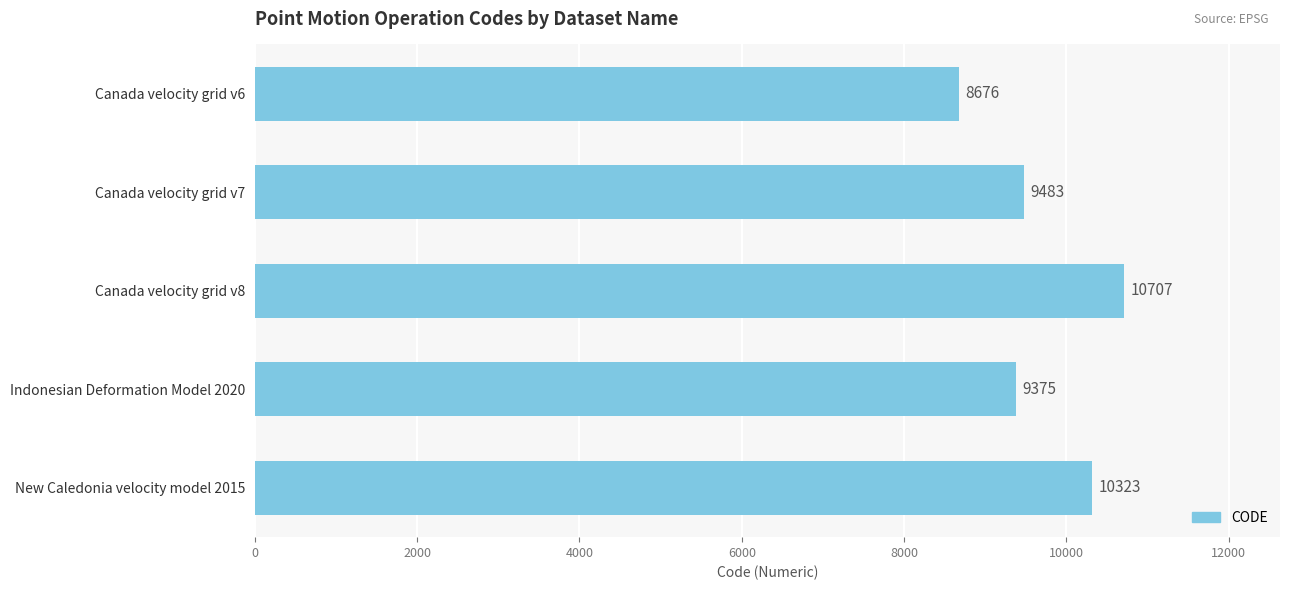

The chart shows a value of 2706 at Canada velocity grid v8. True or false?

False